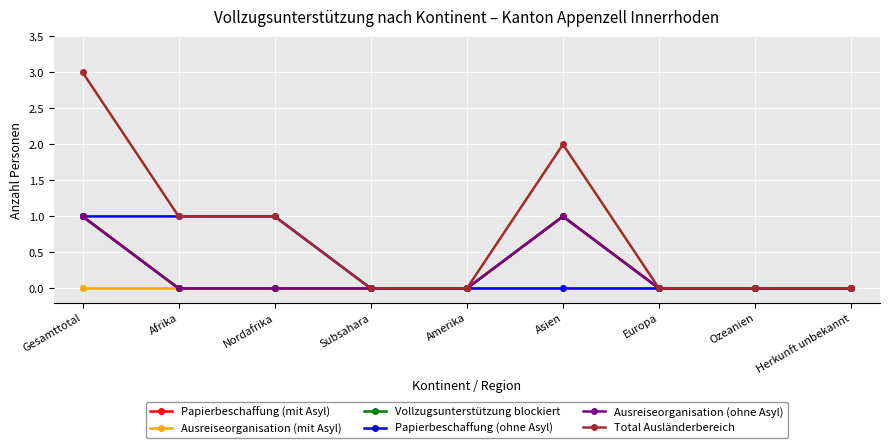

True or false: Papierbeschaffung (ohne Asyl) has a value of -1 at Asien.

False